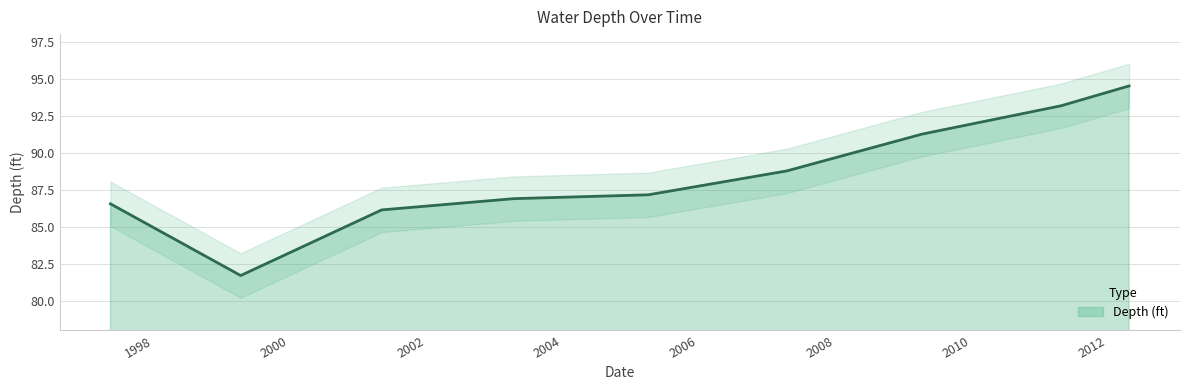

What is the highest value of the Depth (ft) series?

94.5